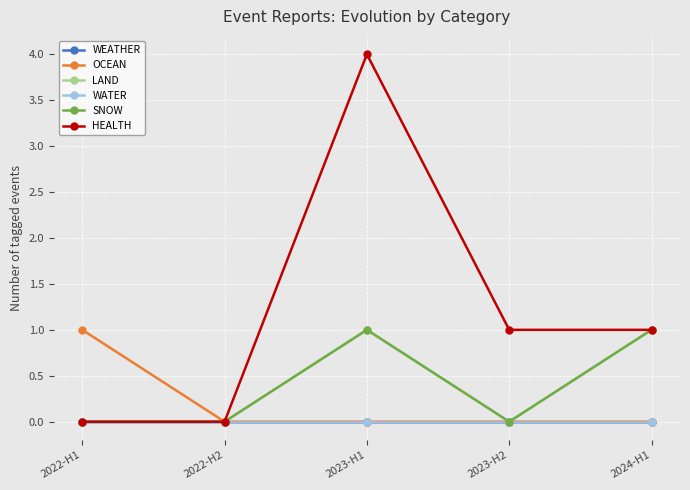

At which label is SNOW closest to 0?

2022-H1